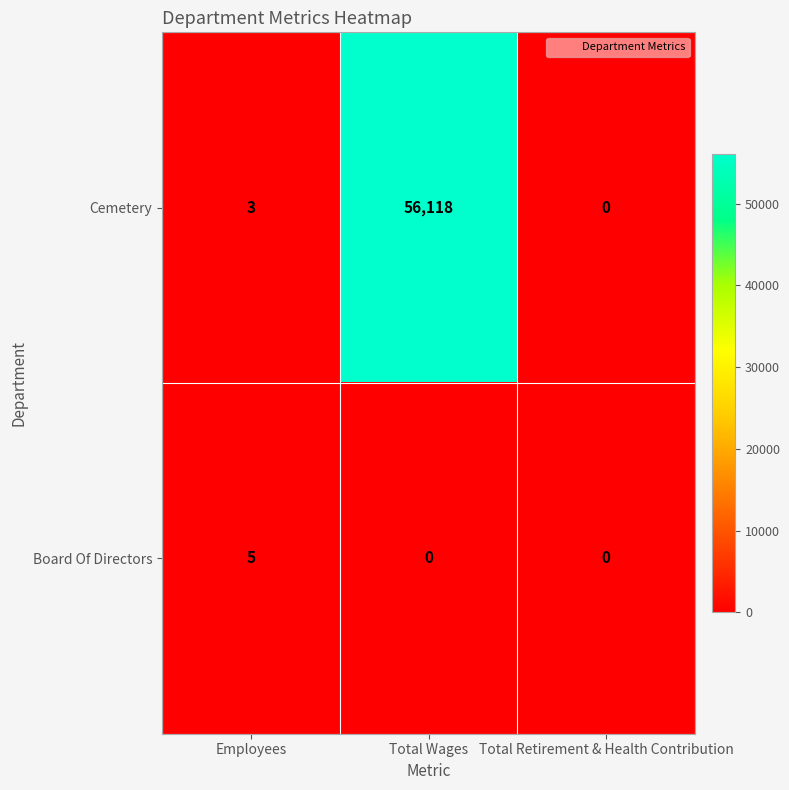

List the series in order of their peak value, highest first.

Cemetery, Board Of Directors